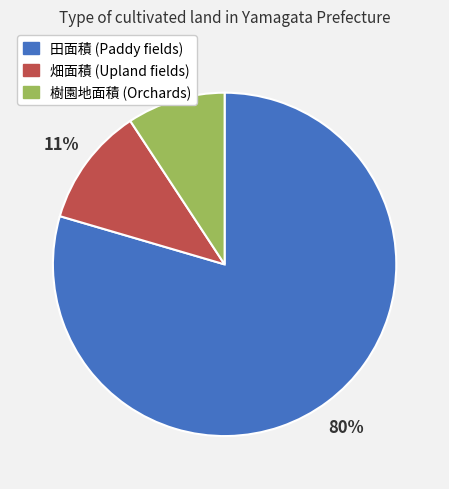

To the nearest percent, what is the average slice percentage?

33%